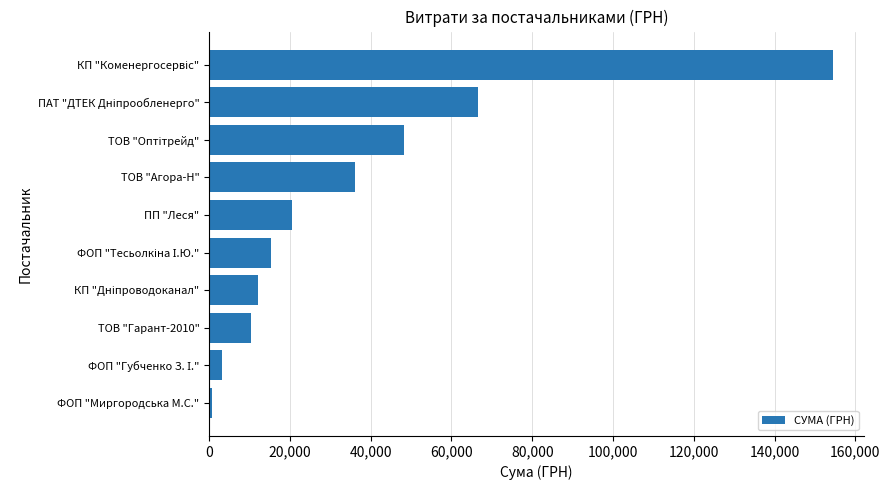

How many values are below 20629?

5